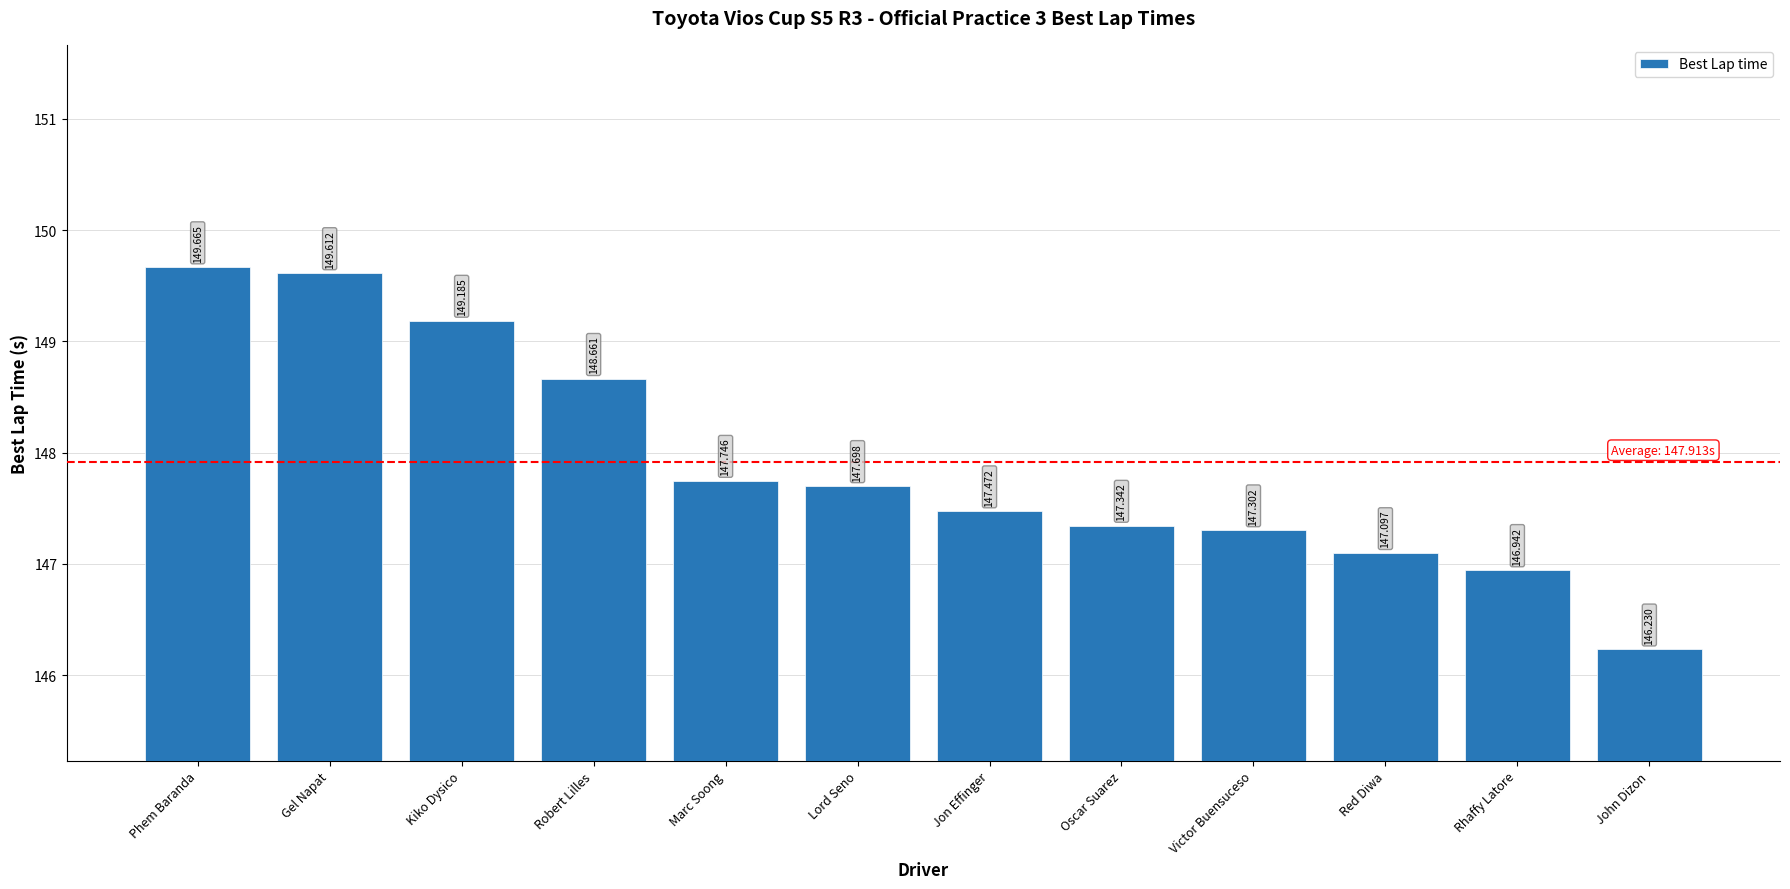

Are the bars grouped side by side (vs. stacked)?

No